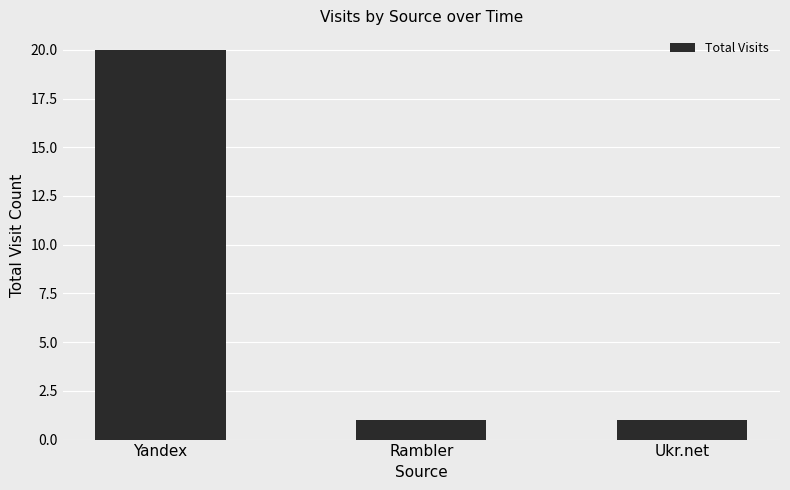

What is the average value?

7